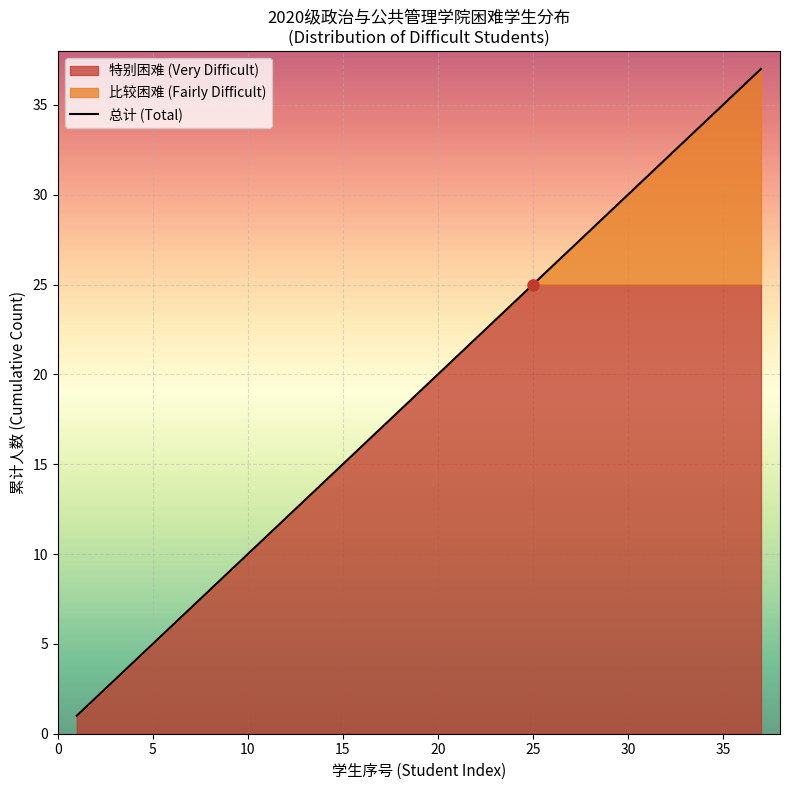

True or false: 总计 (Total) has a value of 16 at 10.

False